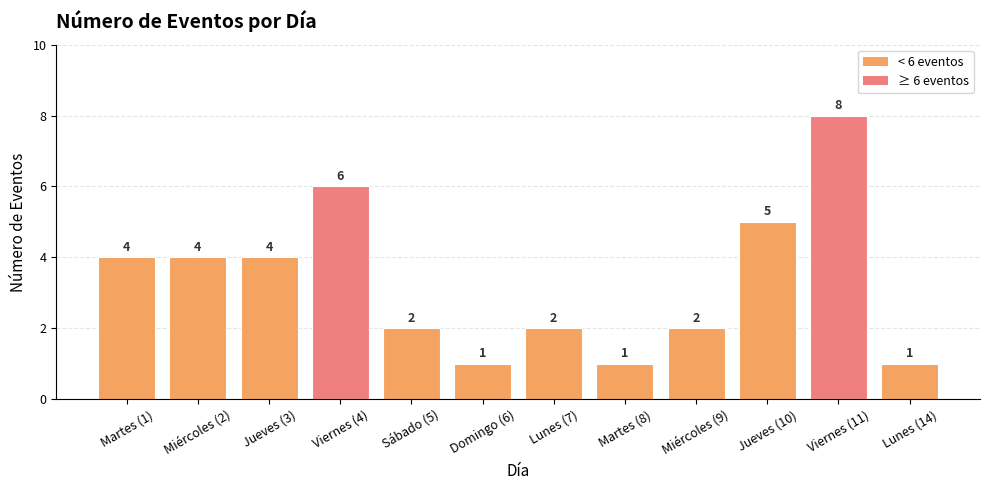

Is it true that the value at Lunes (14) is 1?

True